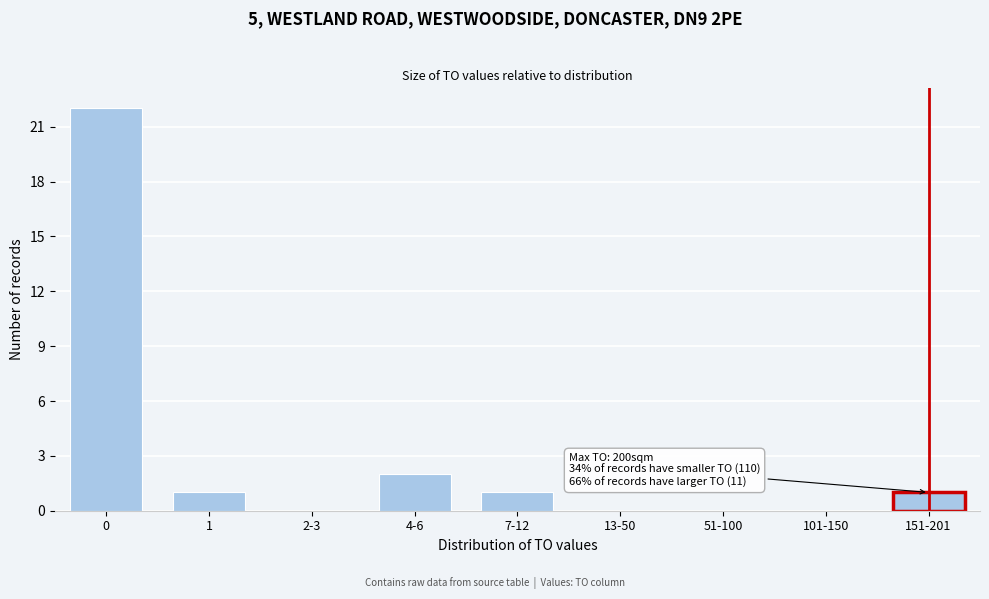

Reading left to right, list all the values displayed in this chart.

0=22	1=1	2-3=0	4-6=2	7-12=1	13-50=0	51-100=0	101-150=0	151-201=1